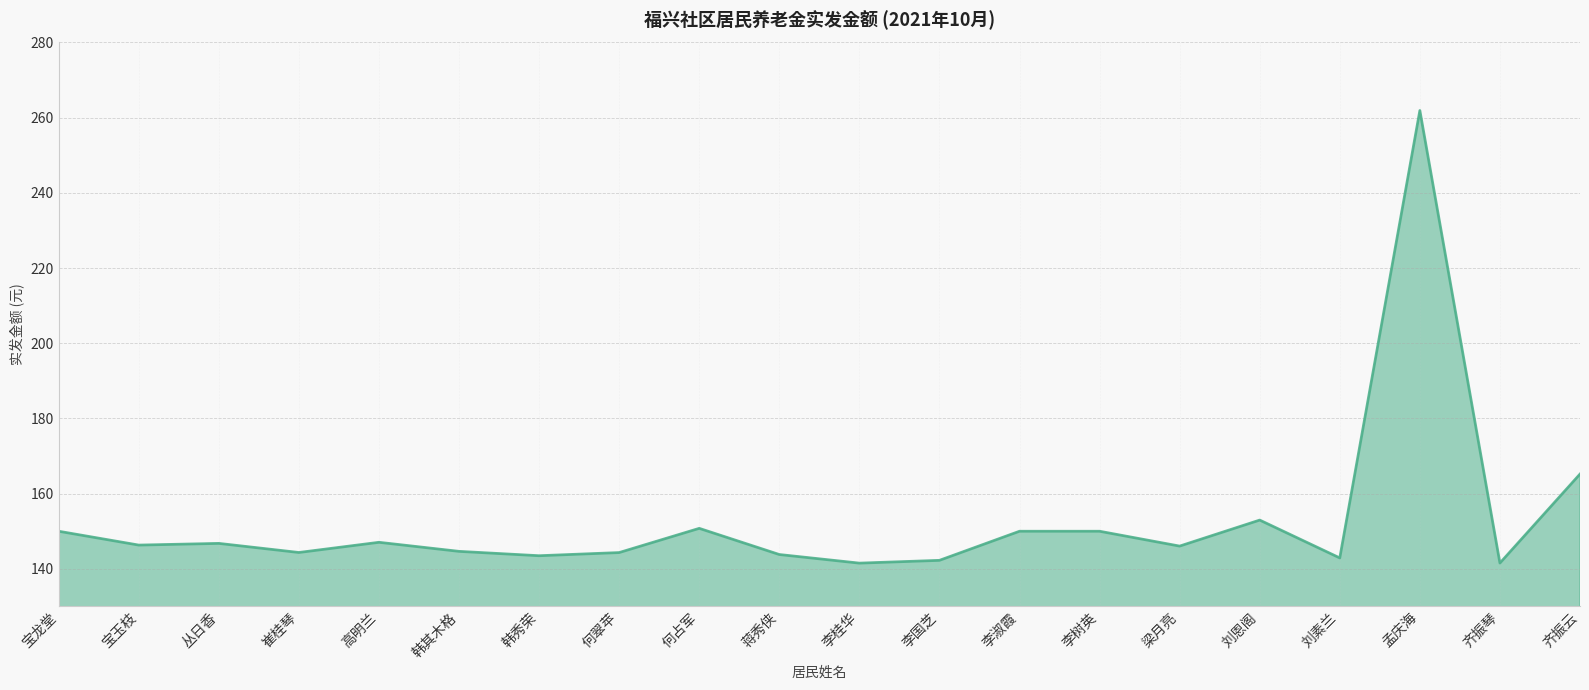

What is the approximate value at 李淑霞?

150.0